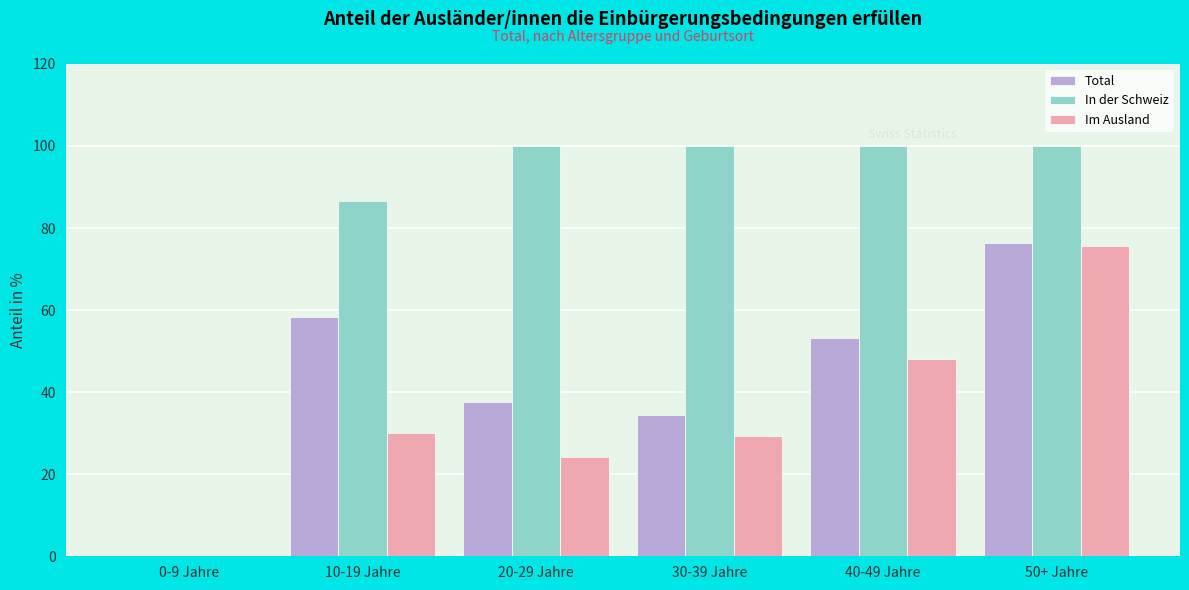

What is the sum of all Total values?

259.7